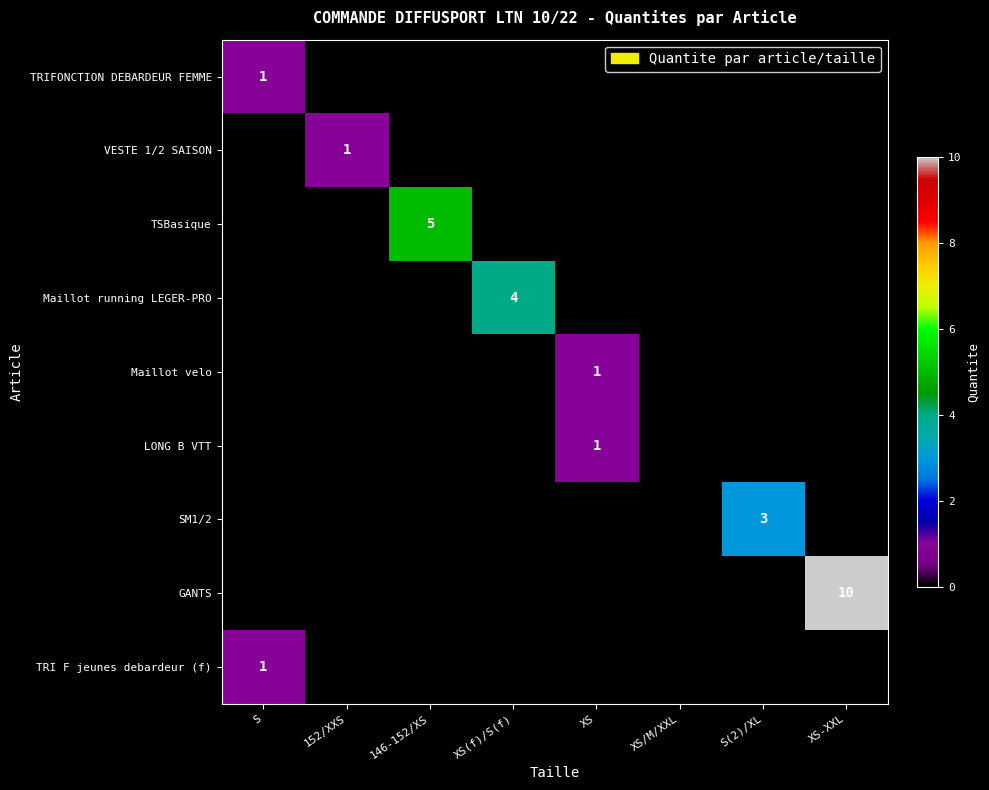

At which category does the chart reach its peak across all series?

XS-XXL